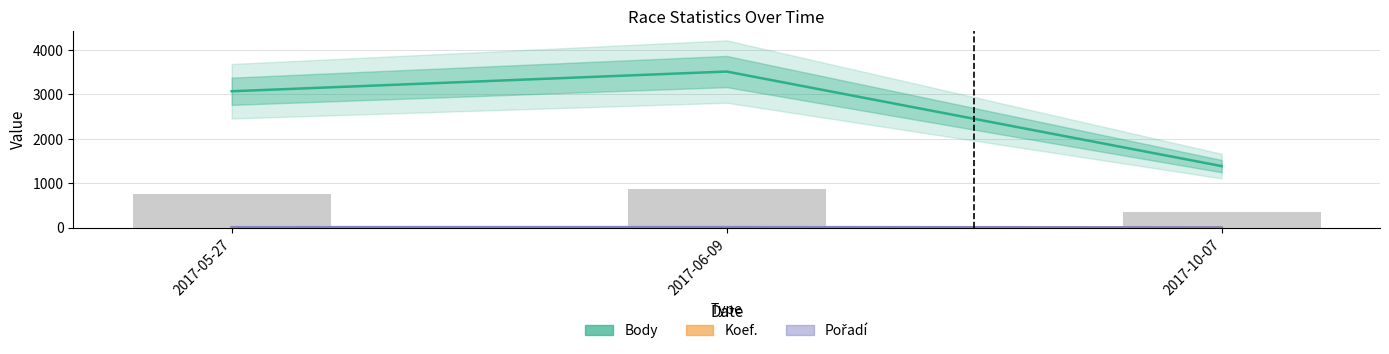

Reading left to right, extract all data points from this chart.

Body: 3071	3515	1385
Koef.: 12	12	7
Pořadí: 7	9	4